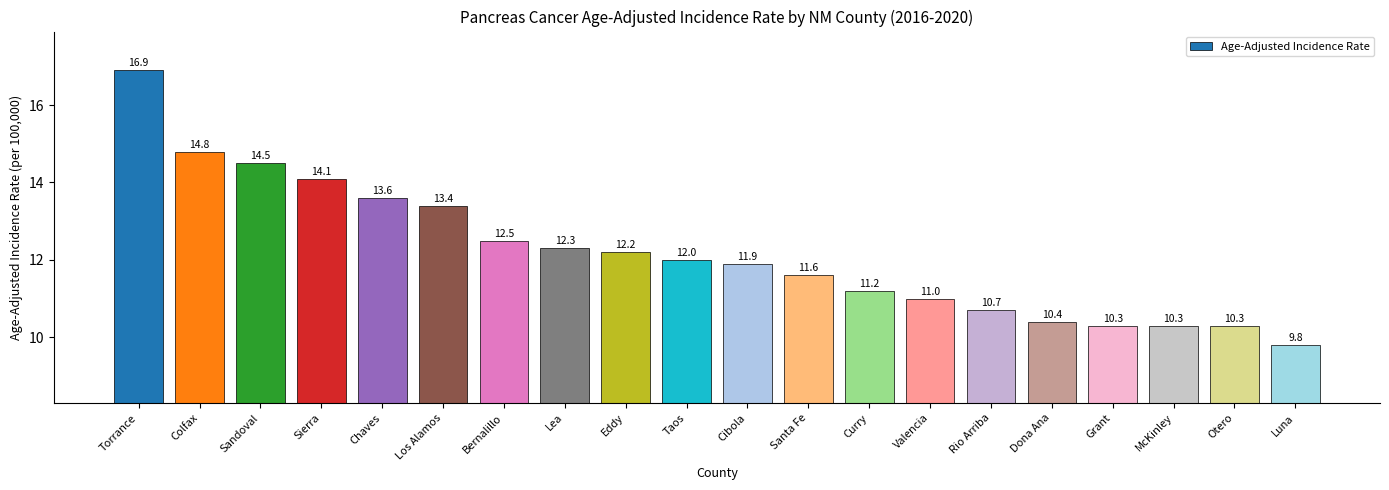

The value at Santa Fe is 11.6. True or false?

True